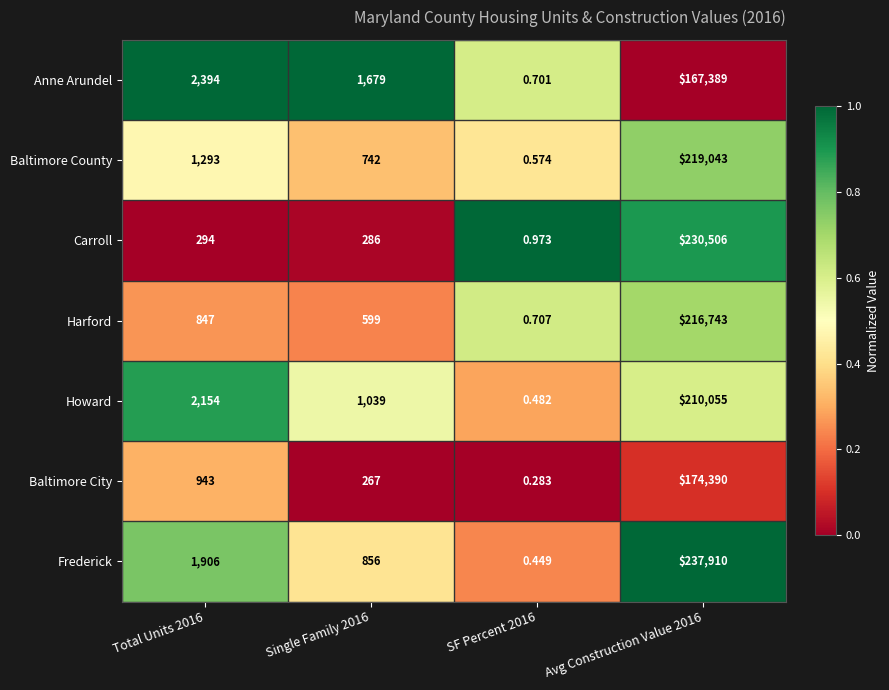

At which category is the sum across all series the highest?

Avg Construction Value 2016